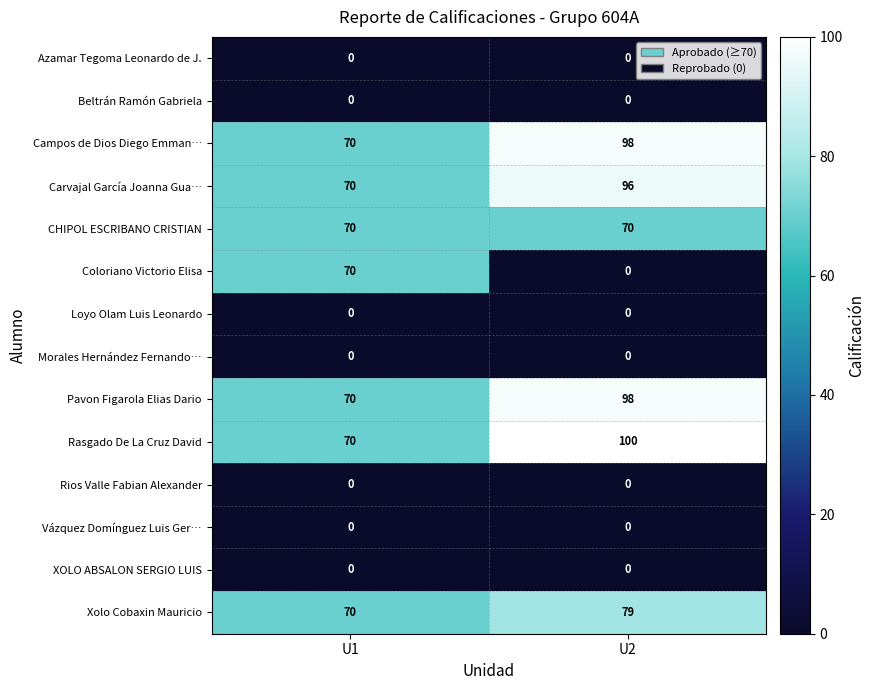

What value does the CHIPOL ESCRIBANO CRISTIAN series have at U1?

70